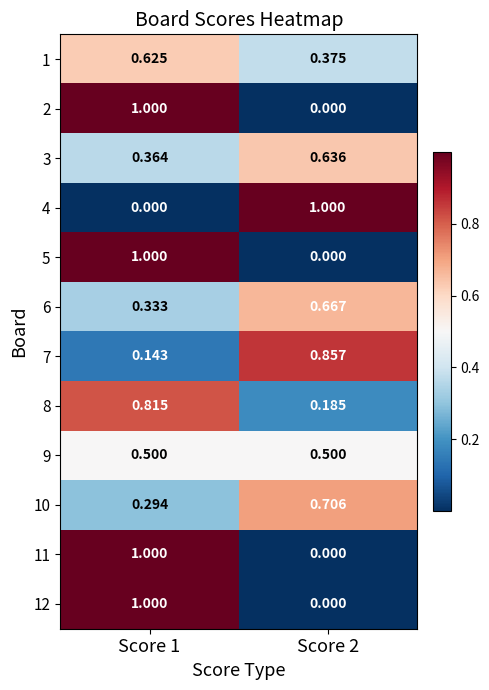

Is the value of 8 at Score 1 greater than the value of 1 at Score 2?

Yes